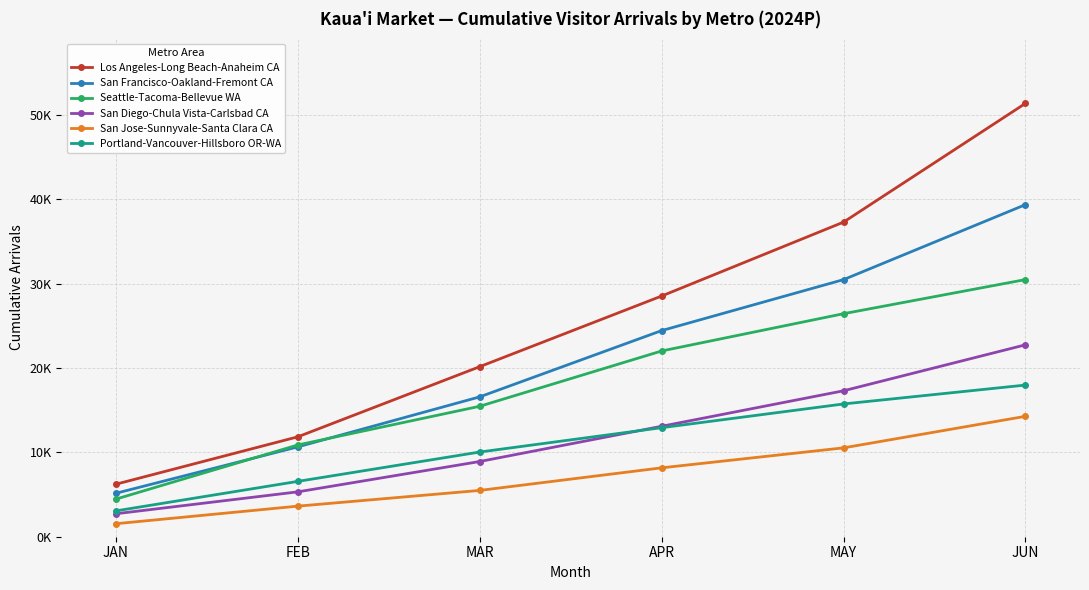

Which series has the largest range (max minus min)?

Los Angeles-Long Beach-Anaheim CA